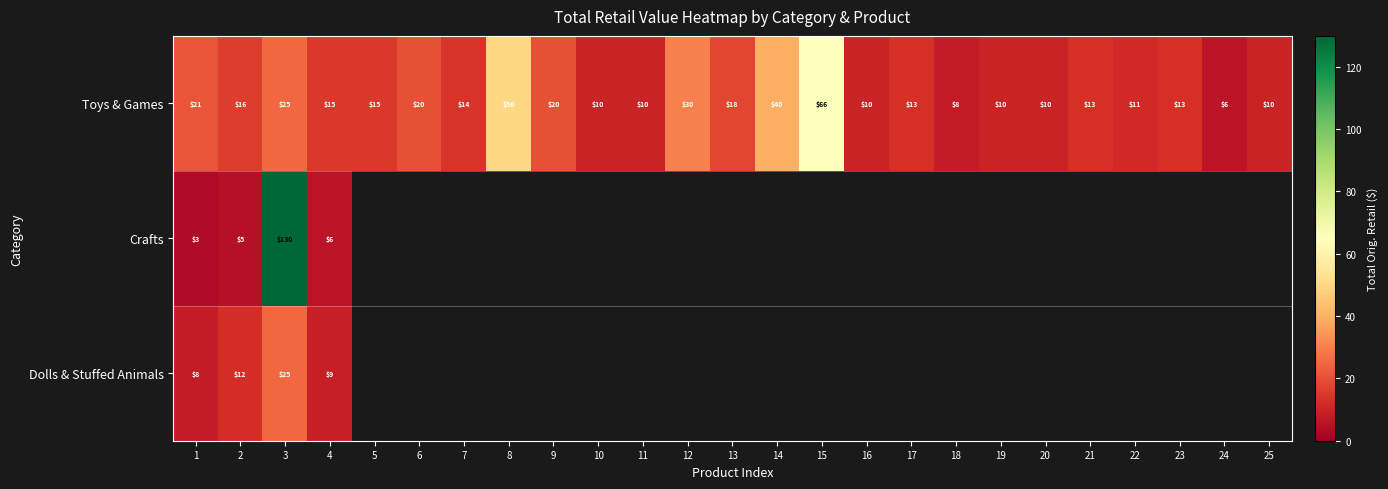

Rank the series at 4 from lowest to highest value.

Crafts, Dolls & Stuffed Animals, Toys & Games